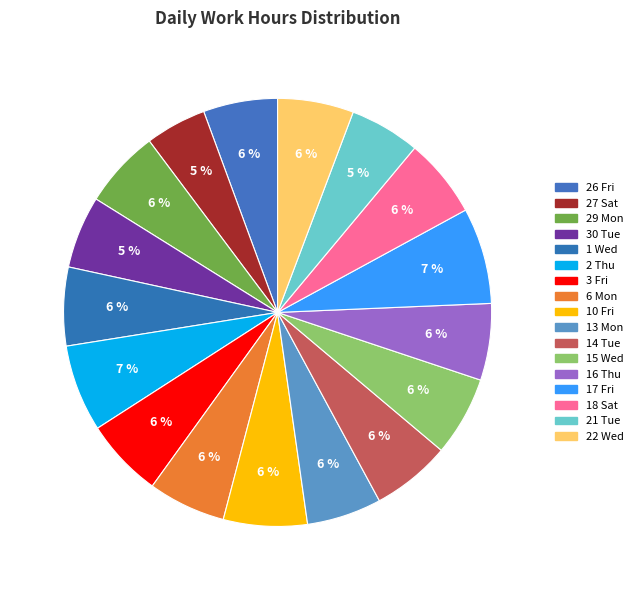

What is the ratio of the value at 30 Tue to the value at 13 Mon?

1.0